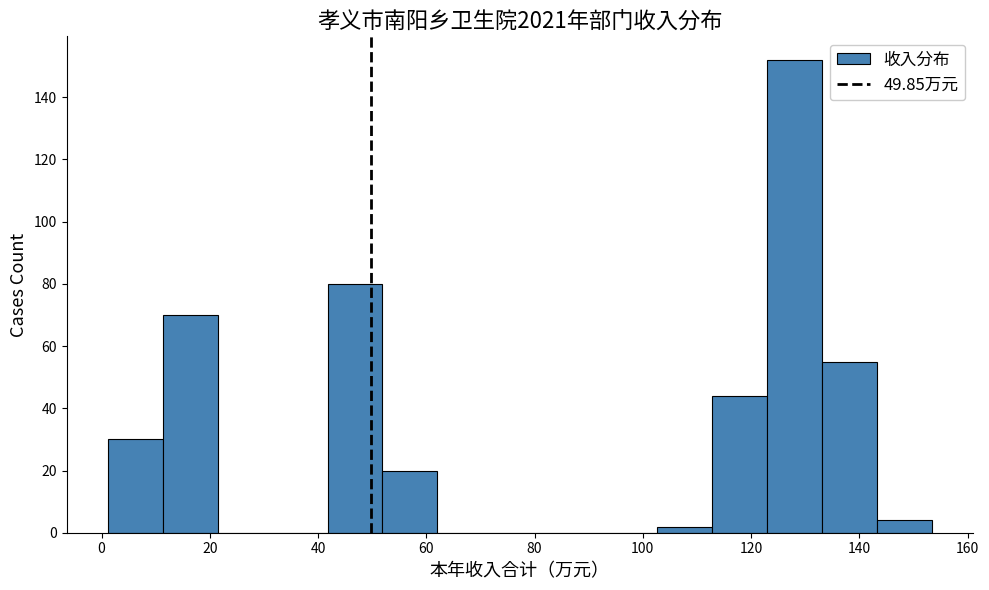

Reading left to right, transcribe this chart: for each bar, give the range it covers on the x-axis and its height. Neither the bar edges nor the heights are printed on the chart, so give them approximately, as read against the axes.

2 to 12: 30
12 to 22: 70
22 to 32: 0
32 to 42: 0
42 to 52: 80
52 to 62: 20
62 to 72: 0
72 to 82: 0
82 to 92: 0
92 to 102: 0
102 to 112: 2
112 to 122: 44
122 to 134: 152
134 to 144: 56
144 to 154: 4